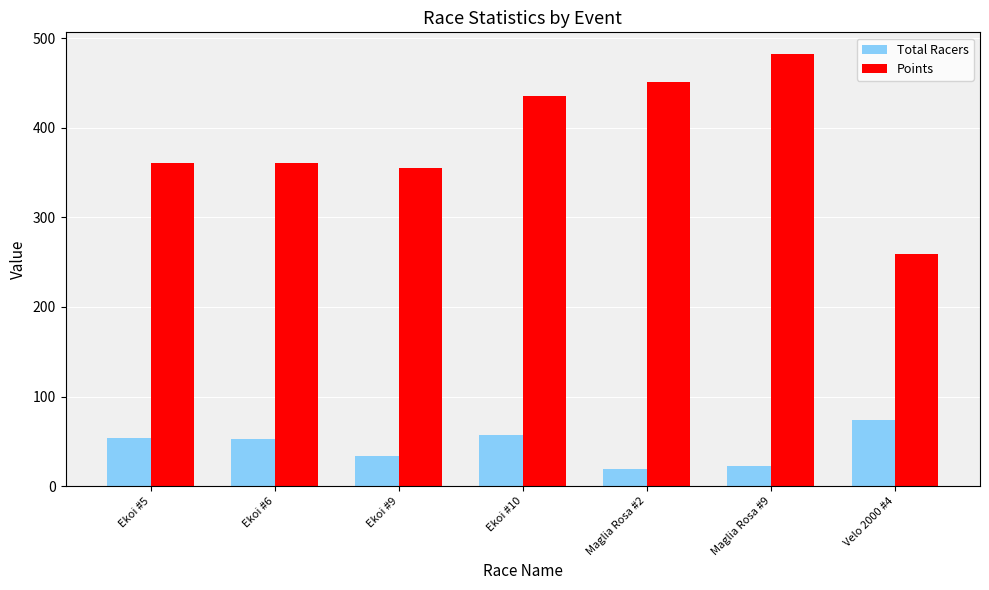

Rank the series at Ekoi #9 from highest to lowest value.

Points, Total Racers